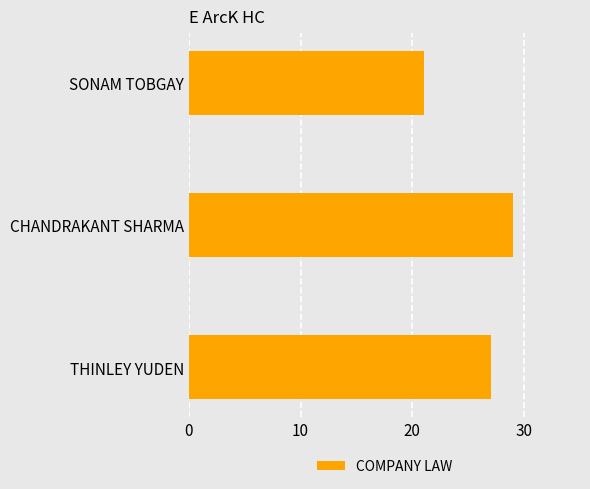

Is it true that the value at SONAM TOBGAY is 21?

True